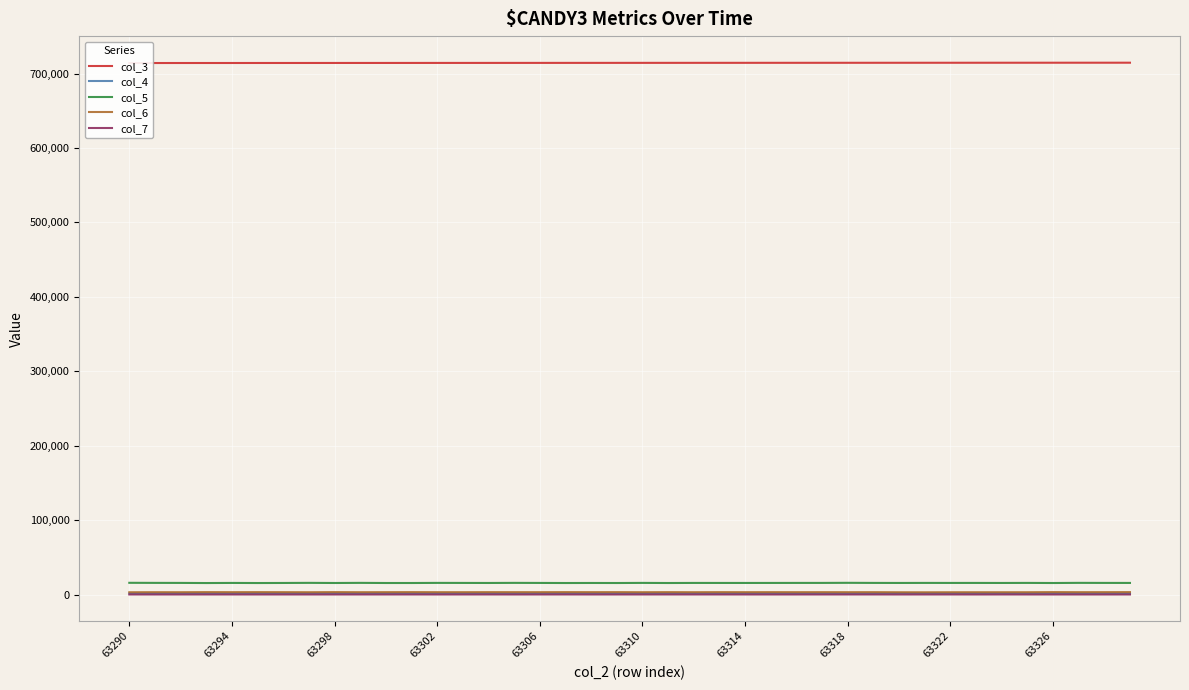

What is the difference between the col_5 values at 63302 and 63310?

10